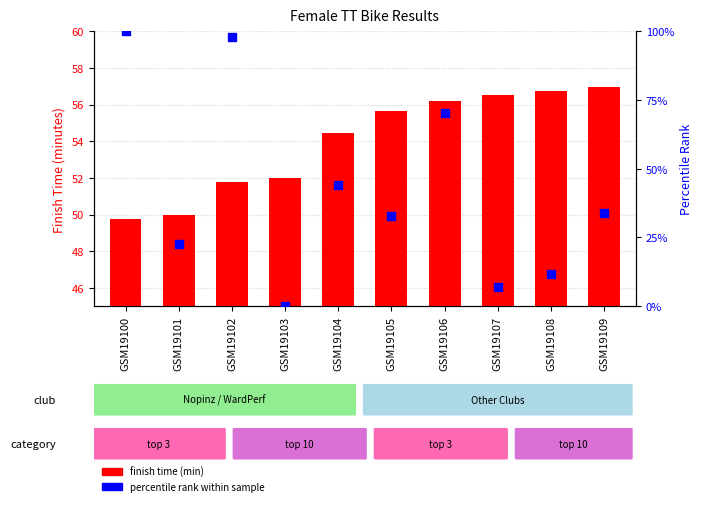

Which series has the largest total across all categories?

finish time (min)